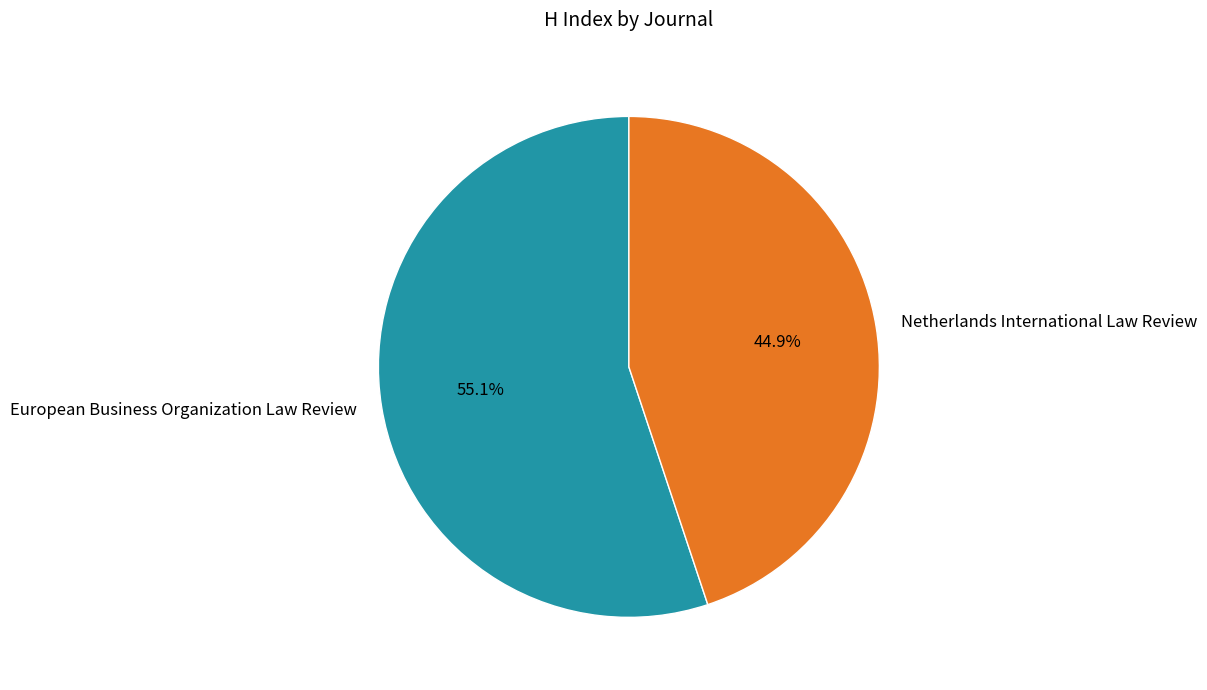

To the nearest percent, what portion does European Business Organization Law Review represent?

55%